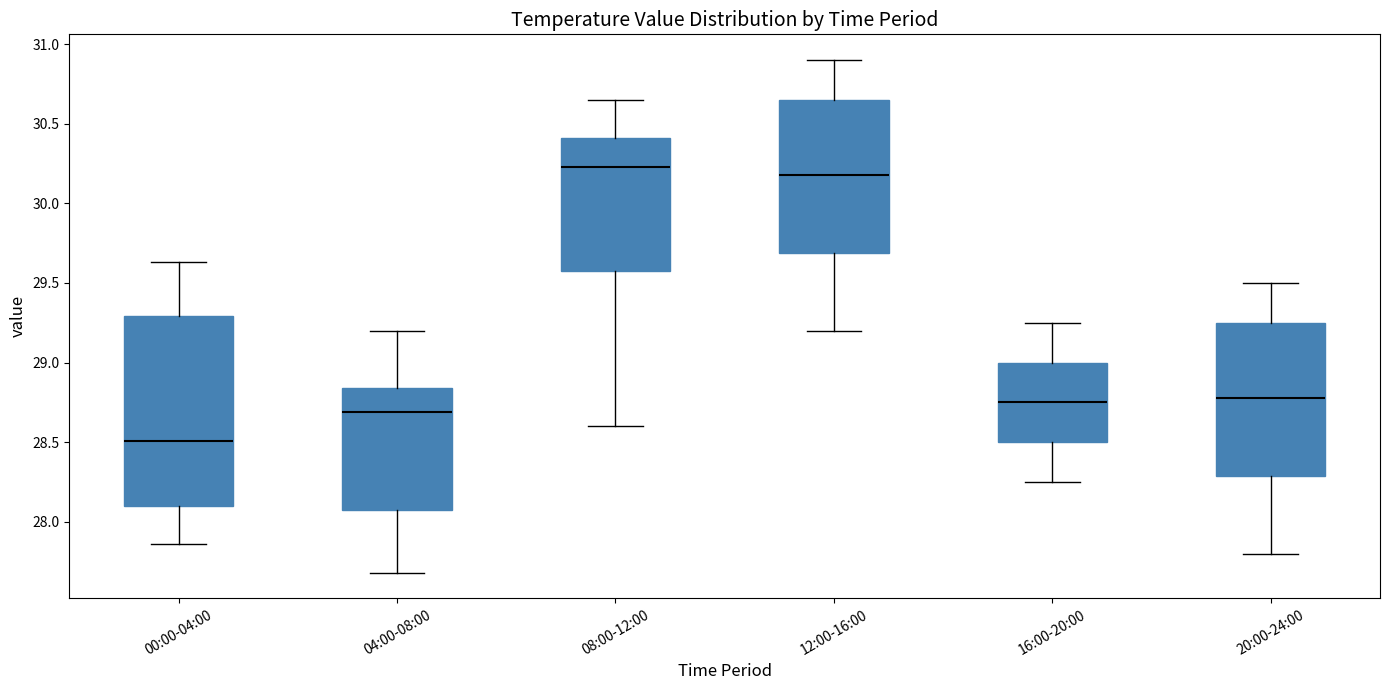

Where is the lower edge of the box for 12:00-16:00 on the y-axis? The values are not printed on the chart, so give them approximately, as read against the axis.

29.70